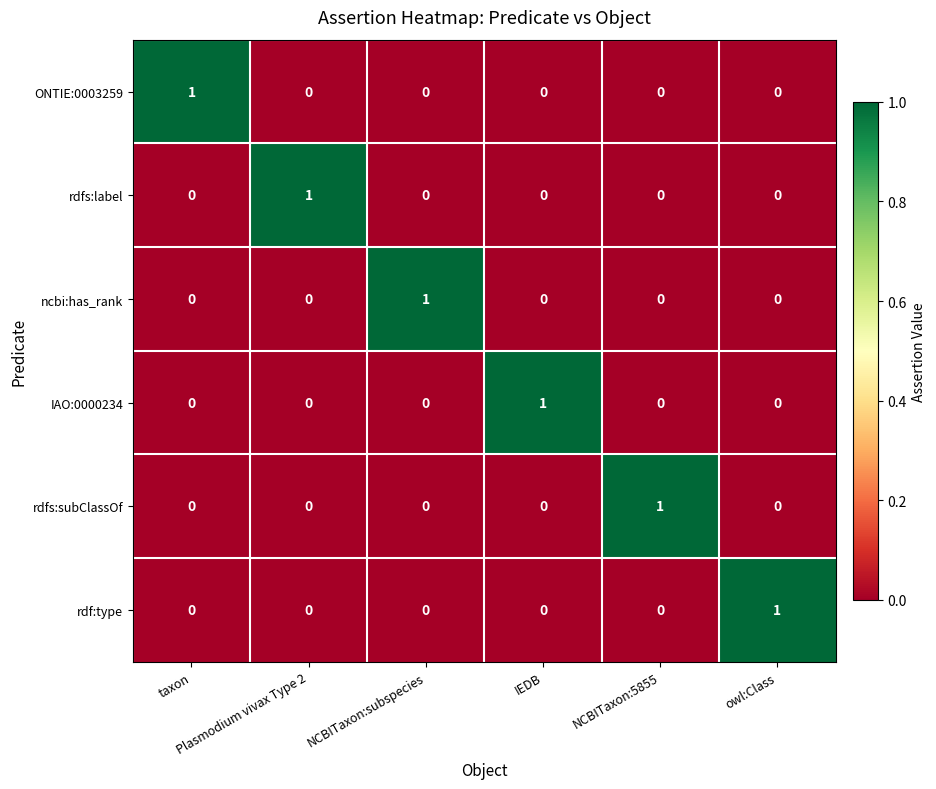

What is the difference between the highest and lowest values at owl:Class?

1